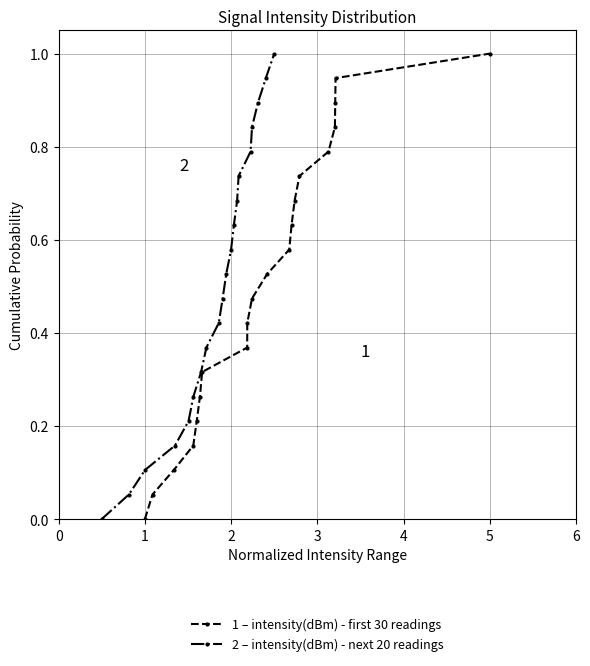

Reading right to left, extract all data points from this chart.

1 – intensity(dBm) - first 30 readings: 1.0	0.9	0.9	0.8	0.8	0.7	0.7	0.6	0.6	0.5	0.5	0.4	0.4	0.3	0.3	0.2	0.2	0.1	0.1	0.0
2 – intensity(dBm) - next 20 readings: 1.0	0.9	0.9	0.8	0.8	0.7	0.7	0.6	0.6	0.5	0.5	0.4	0.4	0.3	0.3	0.2	0.2	0.1	0.1	0.0